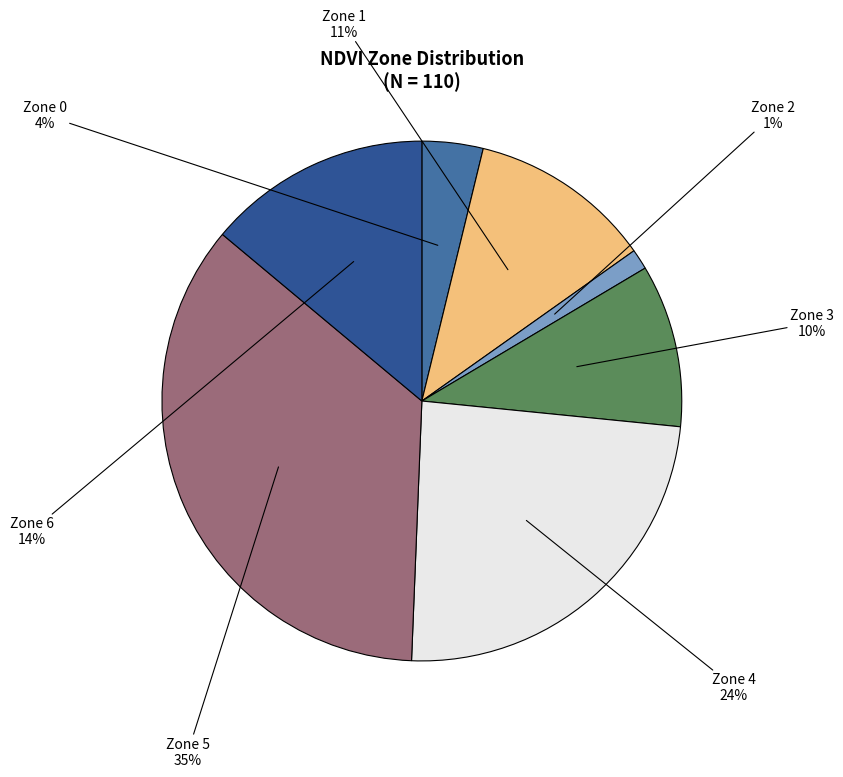

Rank the categories by value from highest to lowest.

Zone 5, Zone 4, Zone 6, Zone 1, Zone 3, Zone 0, Zone 2